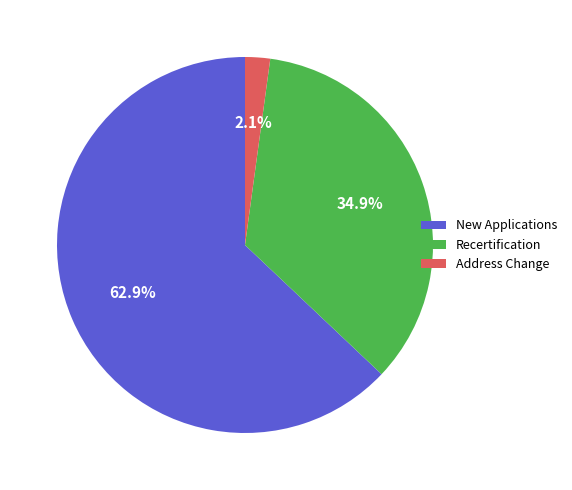

Which category accounts for the majority?

New Applications